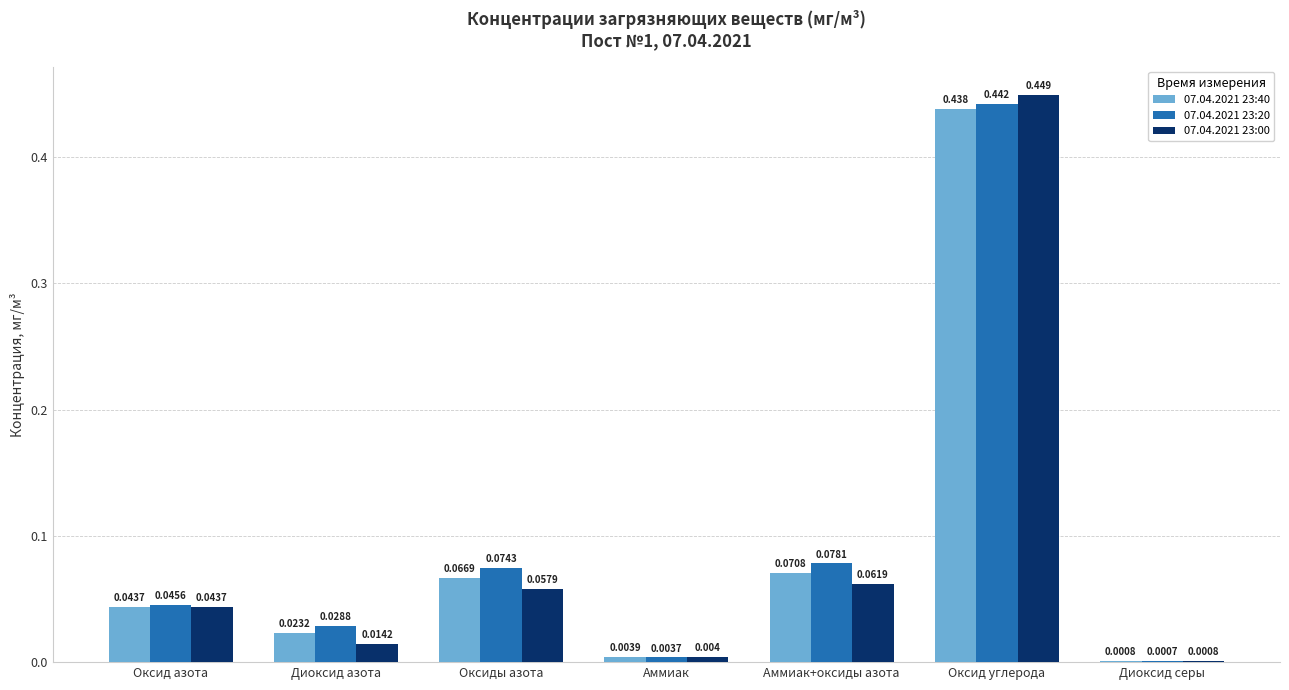

Which series changed the most between Оксиды азота and Оксид углерода?

07.04.2021 23:00